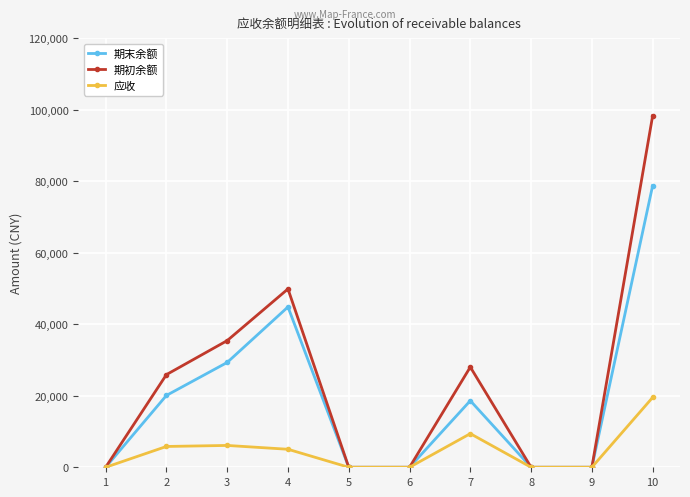

Does the chart have visible grid lines?

Yes